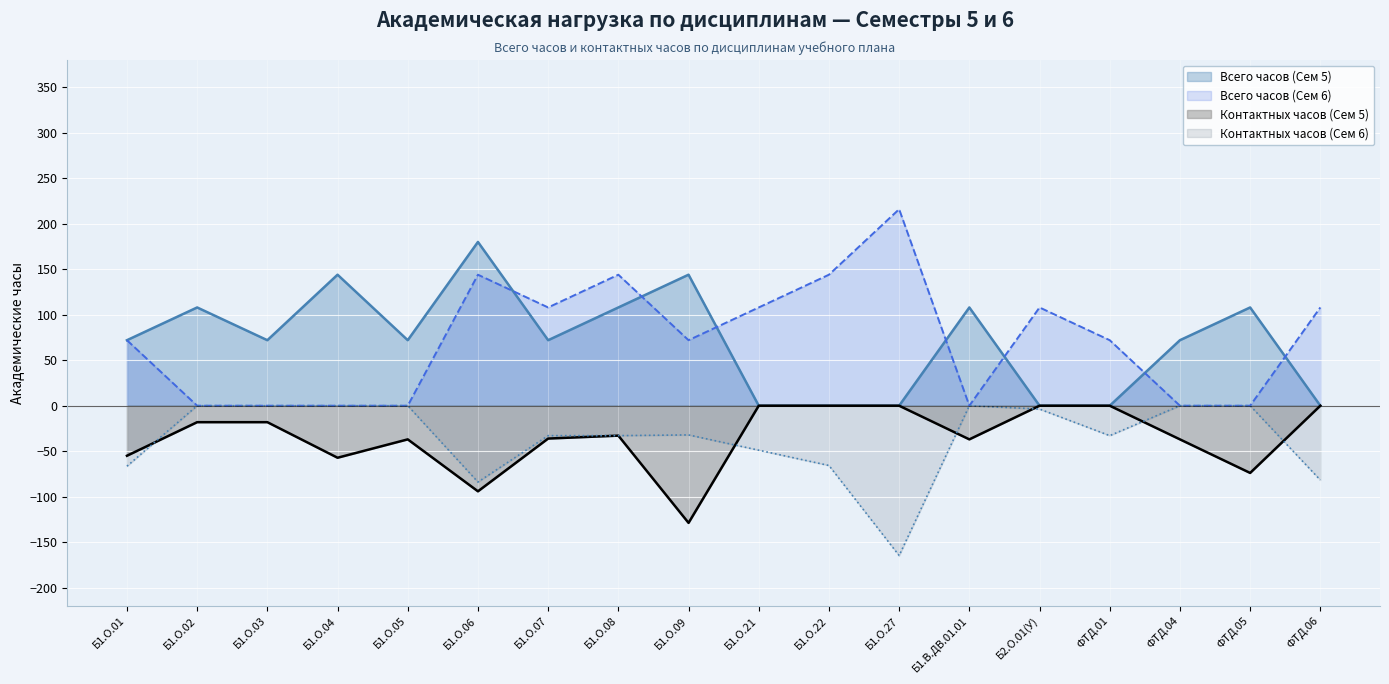

How many interior local peaks does the Всего часов (Сем 6) series have?

4